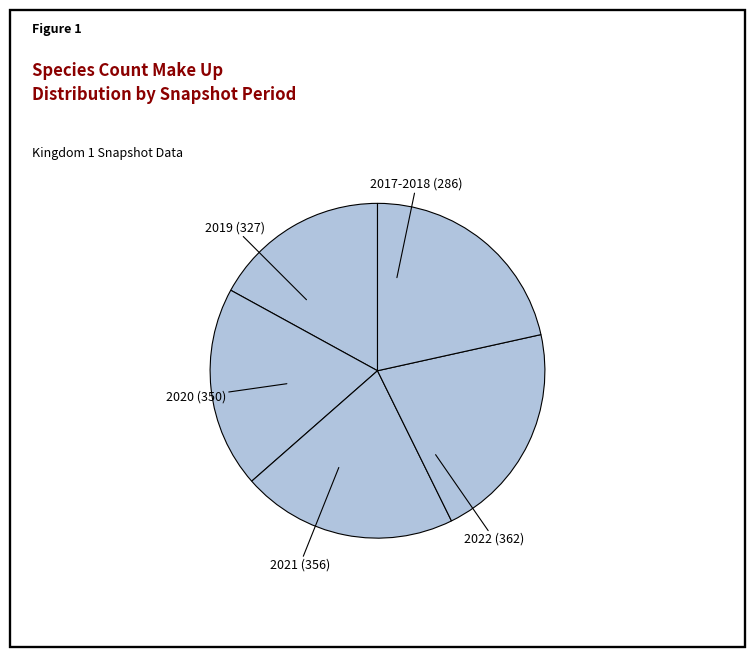

Is 2021 (356) the majority of the pie?

No